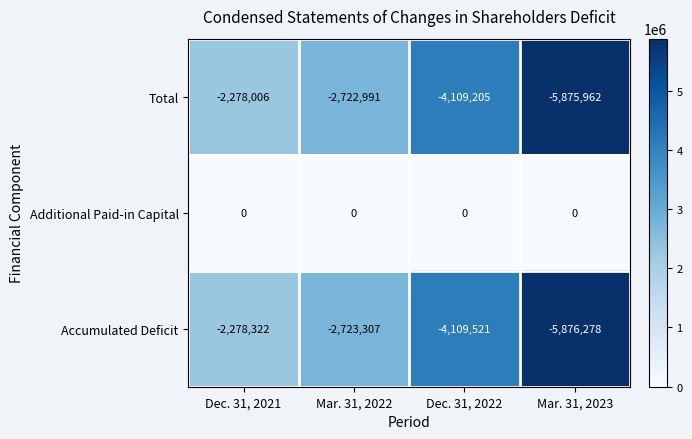

Where does the Total series first go above -2722991?

Dec. 31, 2021